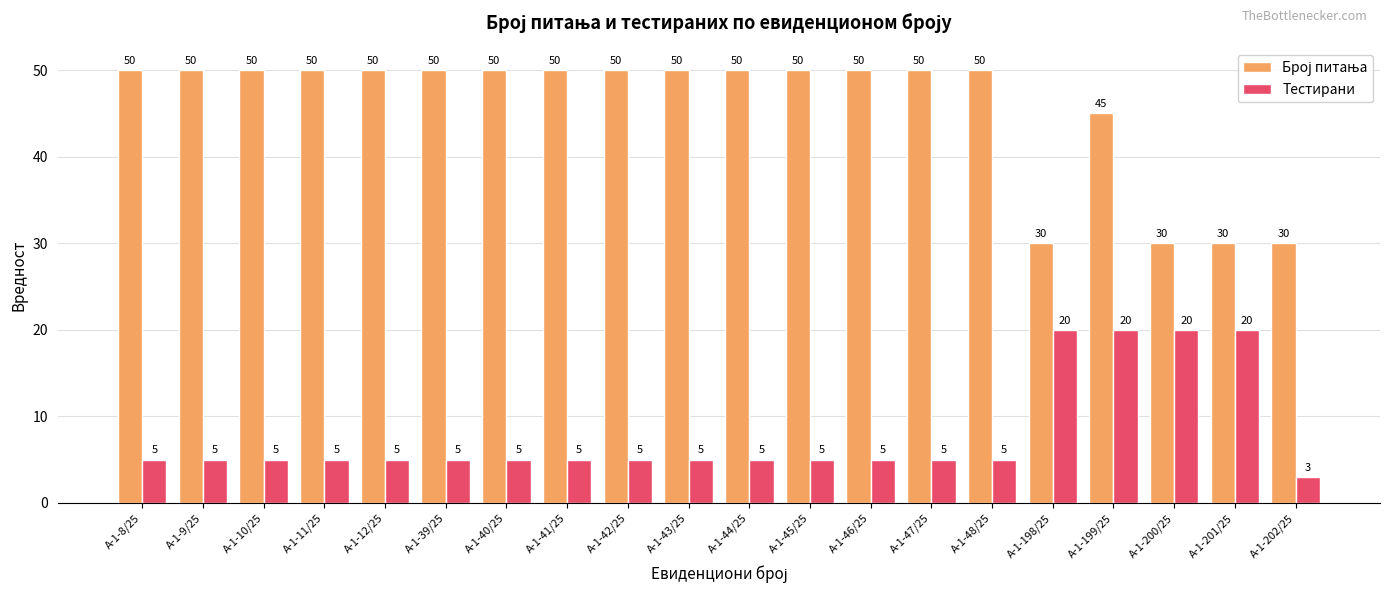

How many groups of bars are there?

20